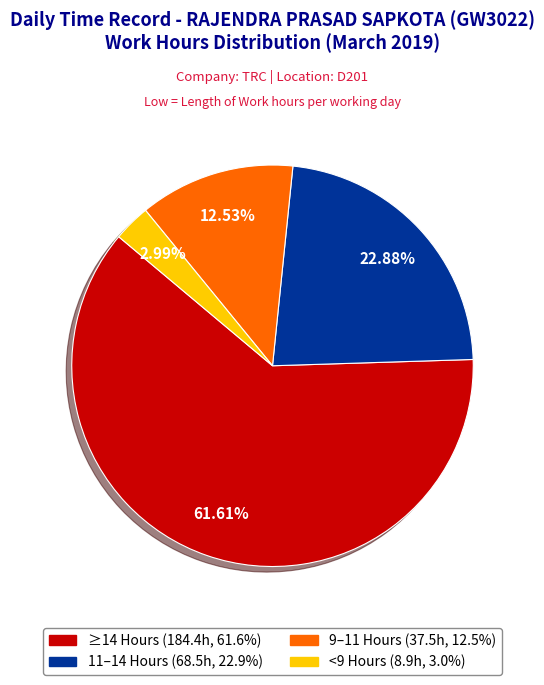

Is there a majority slice in this chart?

Yes